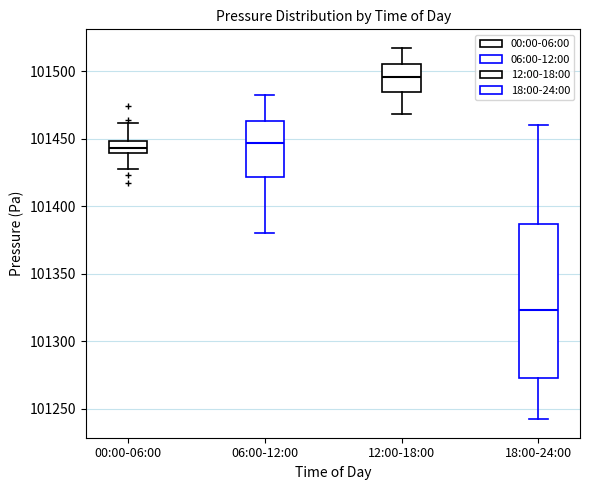

Reading left to right, transcribe this box plot: for each box, give where its median line is, the range the box spans, and where its two whiskers end, as read against the y-axis. The values are not printed on the chart, so give them approximately, as read against the axis.

00:00-06:00: median 101445, box 101440 to 101450, whiskers 101425 to 101460
06:00-12:00: median 101445, box 101420 to 101465, whiskers 101380 to 101480
12:00-18:00: median 101495, box 101485 to 101505, whiskers 101470 to 101515
18:00-24:00: median 101325, box 101275 to 101385, whiskers 101240 to 101460